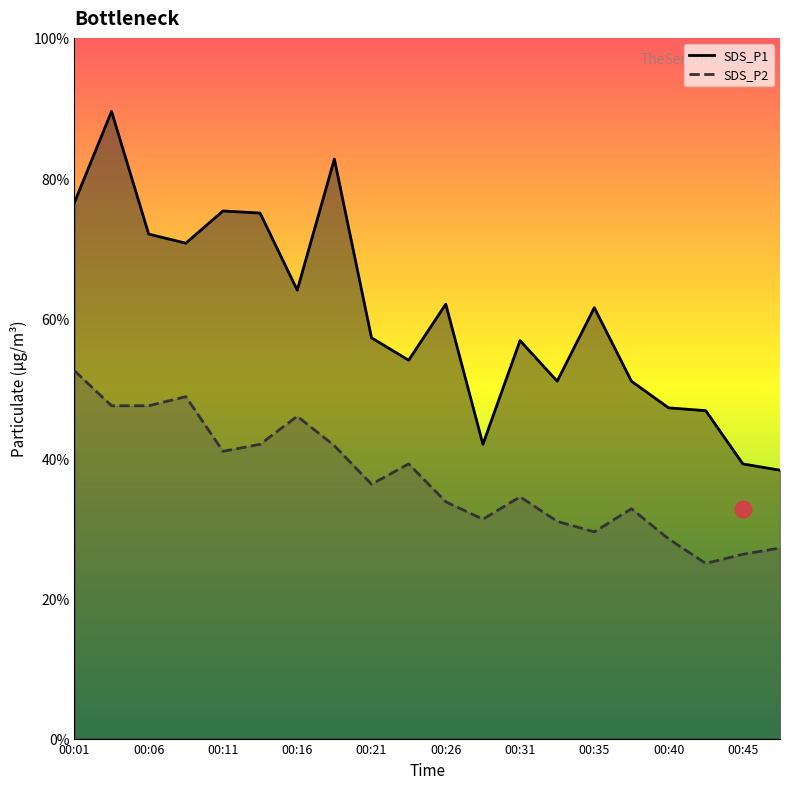

Reading left to right, what are all the values shown in this chart?

SDS_P1: 00:01=7.7	00:04=8.9	00:06=7.2	00:09=7.1	00:11=7.5	00:13=7.5	00:16=6.4	00:18=8.3	00:21=5.7	00:23=5.4	00:26=6.2	00:28=4.2	00:31=5.7	00:33=5.1	00:35=6.2	00:38=5.1	00:40=4.7	00:43=4.7	00:45=3.9	00:48=3.8
SDS_P2: 00:01=5.2	00:04=4.8	00:06=4.8	00:09=4.9	00:11=4.1	00:13=4.2	00:16=4.6	00:18=4.2	00:21=3.6	00:23=3.9	00:26=3.4	00:28=3.1	00:31=3.5	00:33=3.1	00:35=3.0	00:38=3.3	00:40=2.9	00:43=2.5	00:45=2.6	00:48=2.7